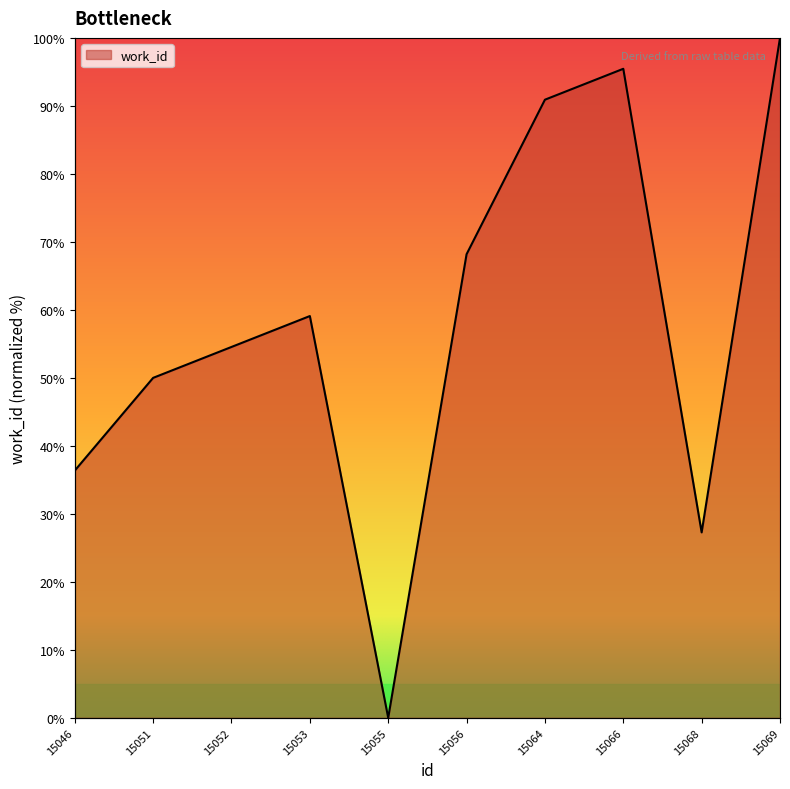

Reading right to left, list all the values displayed in this chart.

100.0	27.3	95.5	90.9	68.2	0.0	59.1	54.5	50.0	36.4